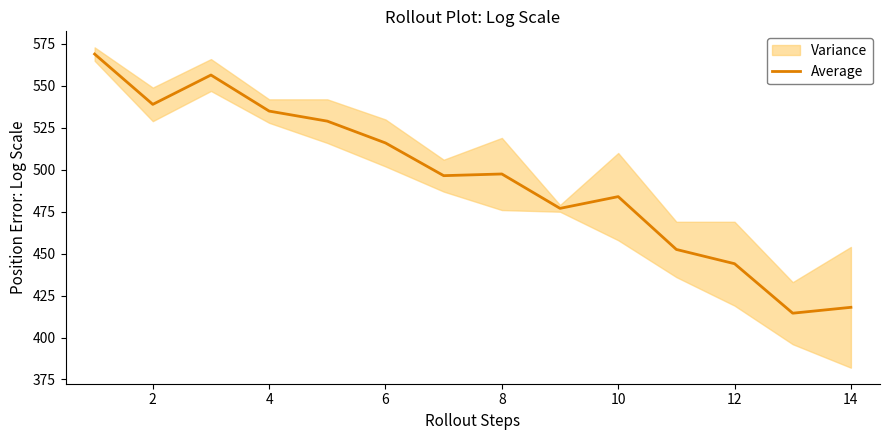

Is it true that Average equals 912.8 at 6?

False